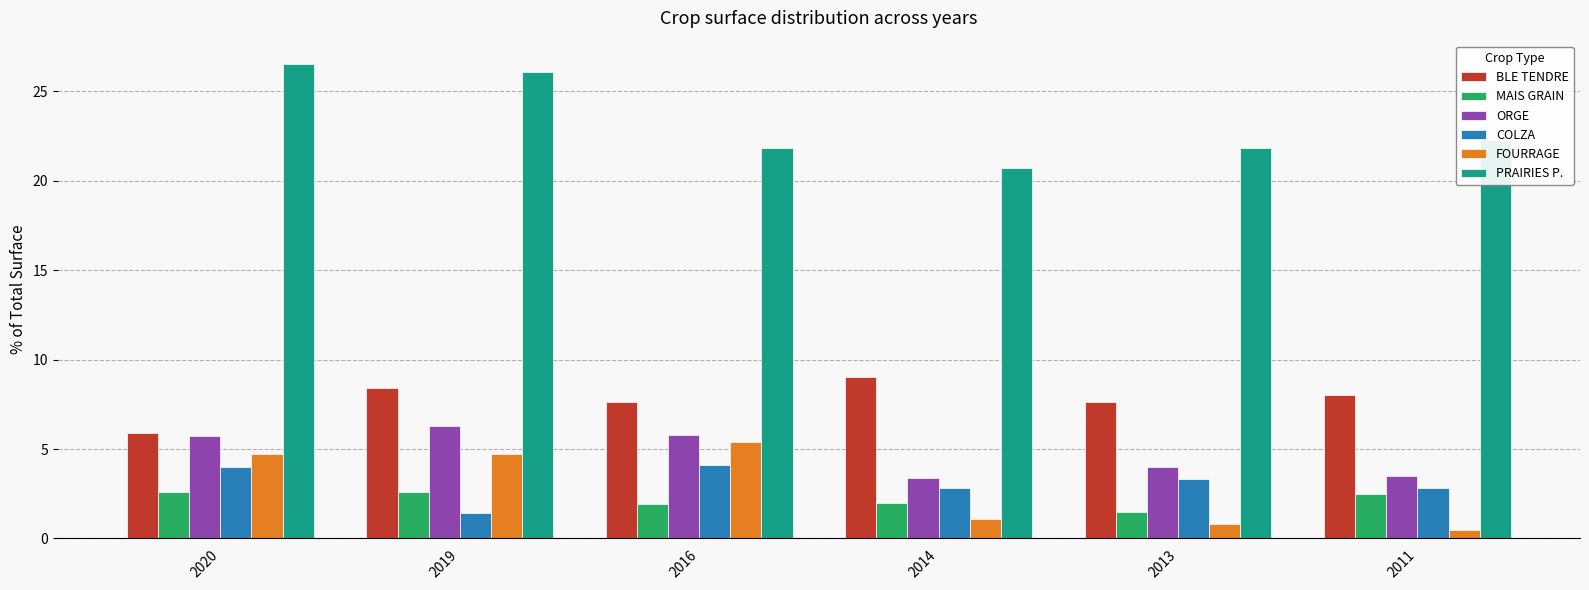

What is the spread (max minus min) of values at 2014?

19.6